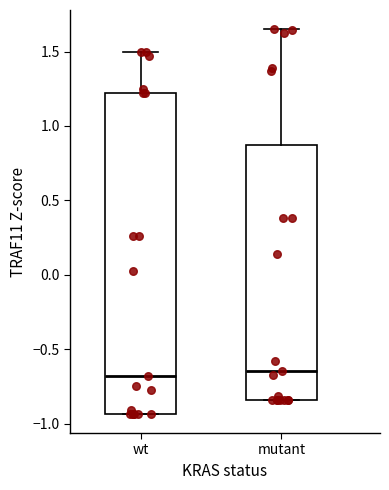

Reading left to right, read every box against the y-axis: the position of its median line, the range the box covers, and the ends of its whiskers. The values are not printed on the chart, so give them approximately, as read against the axis.

wt: median -0.70, box -0.95 to 1.20, whiskers -0.95 to 1.50
mutant: median -0.65, box -0.85 to 0.90, whiskers -0.85 to 1.65